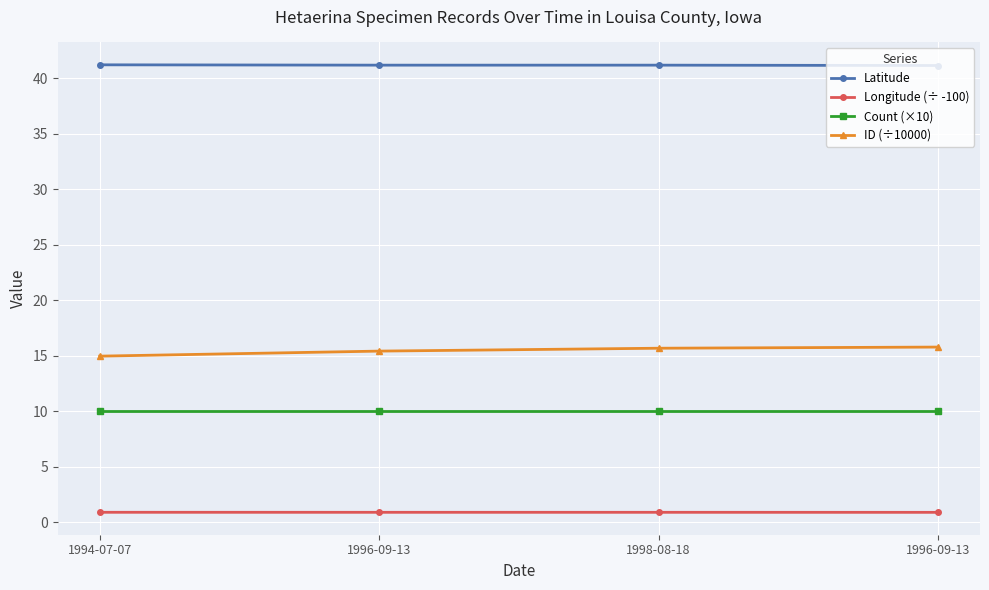

True or false: Latitude has more than 2 interior local peaks.

False